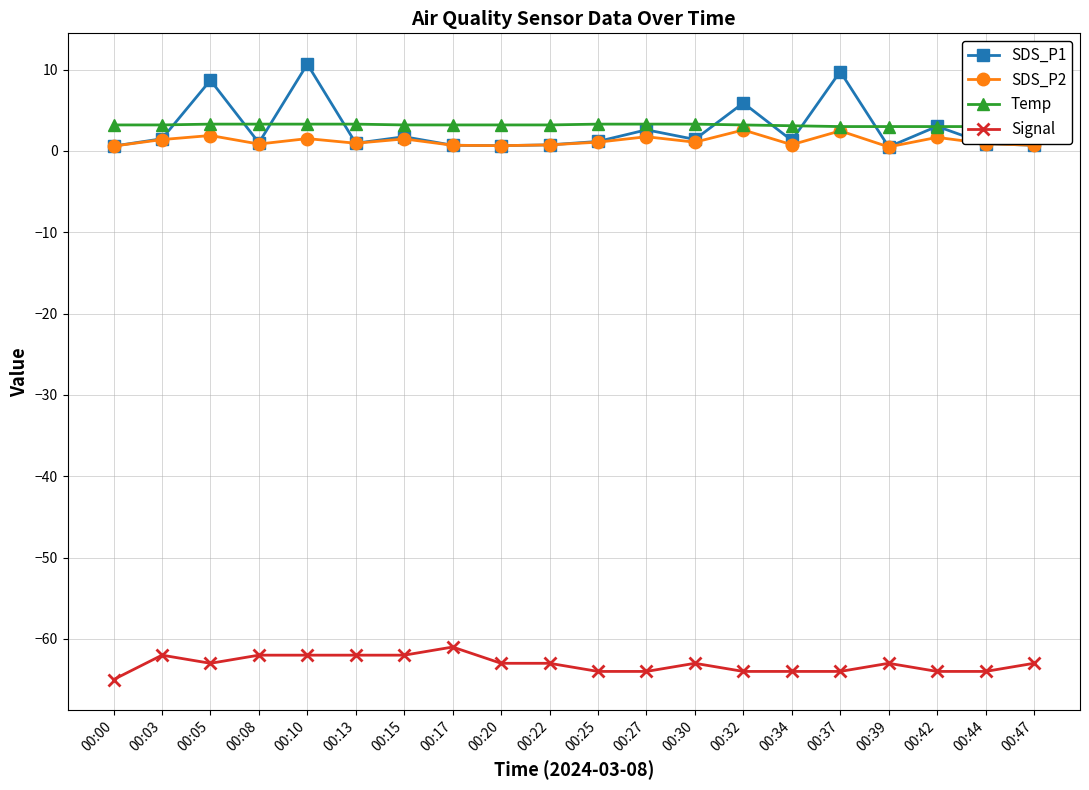

Reading left to right, what are all the values shown in this chart?

SDS_P1: 0.6	1.5	8.7	1.0	10.7	0.9	1.8	0.7	0.7	0.8	1.2	2.6	1.4	5.9	1.3	9.8	0.5	3.0	0.9	0.7
SDS_P2: 0.6	1.4	1.9	0.8	1.5	0.9	1.5	0.7	0.7	0.8	1.1	1.8	1.1	2.6	0.8	2.5	0.5	1.7	0.9	0.7
Temp: 3.2	3.2	3.3	3.3	3.3	3.3	3.2	3.2	3.2	3.2	3.3	3.3	3.3	3.2	3.1	3.0	3.0	3.0	3.0	3.0
Signal: -65.0	-62.0	-63.0	-62.0	-62.0	-62.0	-62.0	-61.0	-63.0	-63.0	-64.0	-64.0	-63.0	-64.0	-64.0	-64.0	-63.0	-64.0	-64.0	-63.0